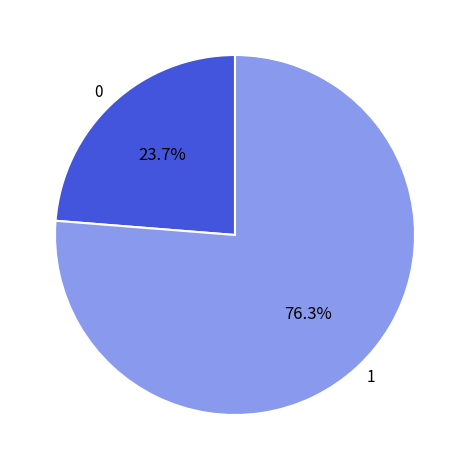

Which category has the smallest portion of the pie?

0